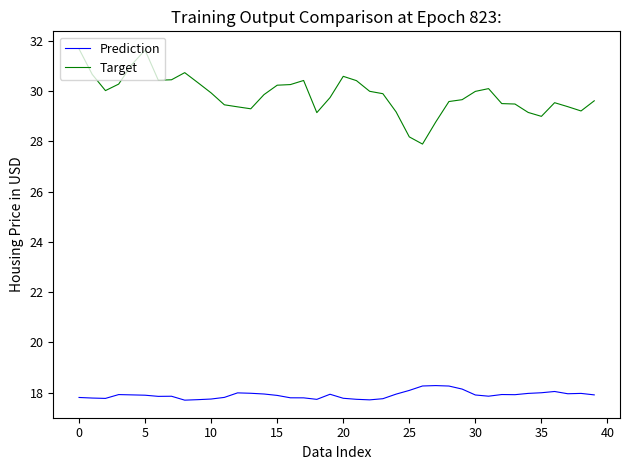

True or false: Prediction and Target intersect in this chart.

False